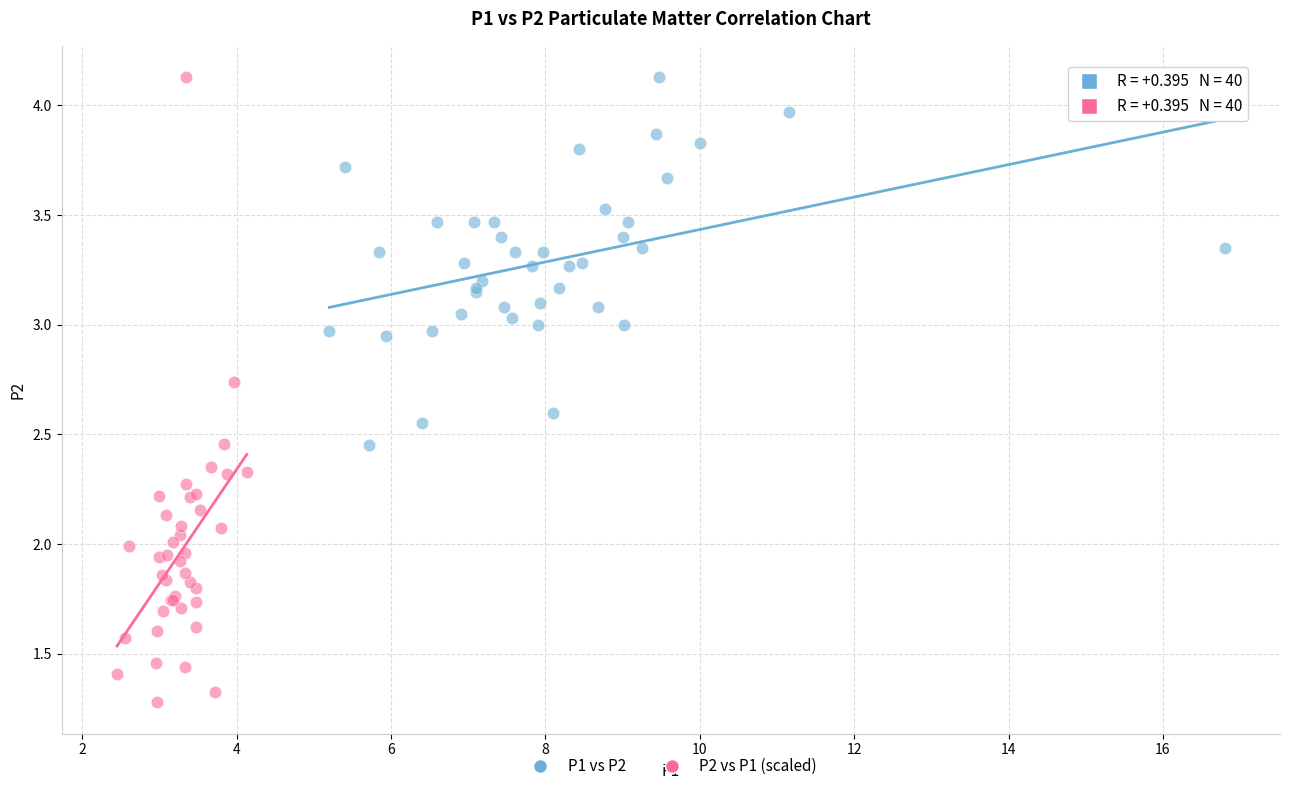

Which series has the largest Y range (max minus min)?

P2 vs P1 (scaled)